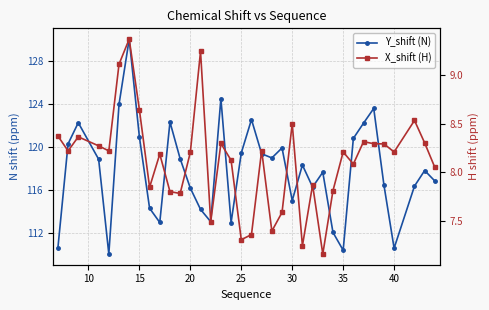

Is this an area chart (filled region under the line)?

No